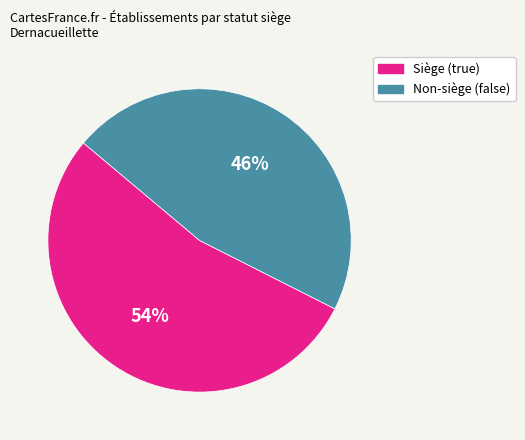

Does any single category account for the majority?

Yes